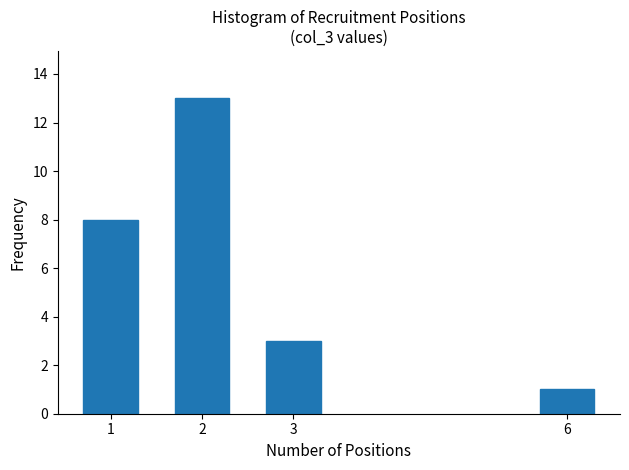

Reading left to right, transcribe all the data shown in this chart.

8	13	3	1